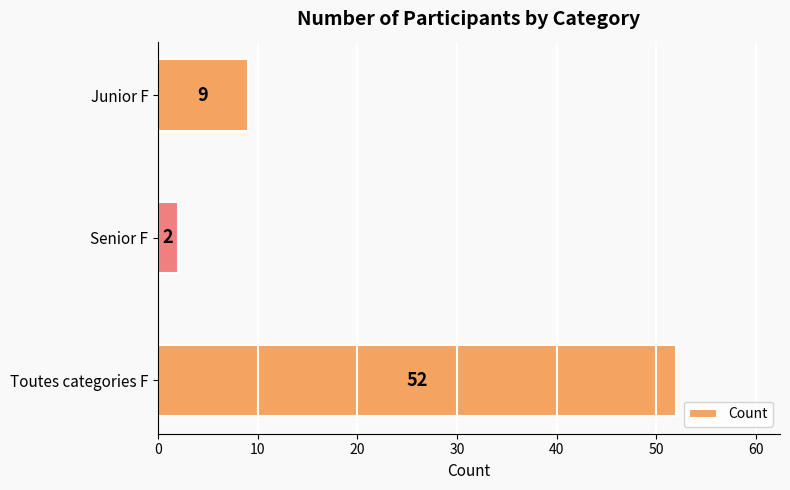

How many categories are shown in the chart?

3